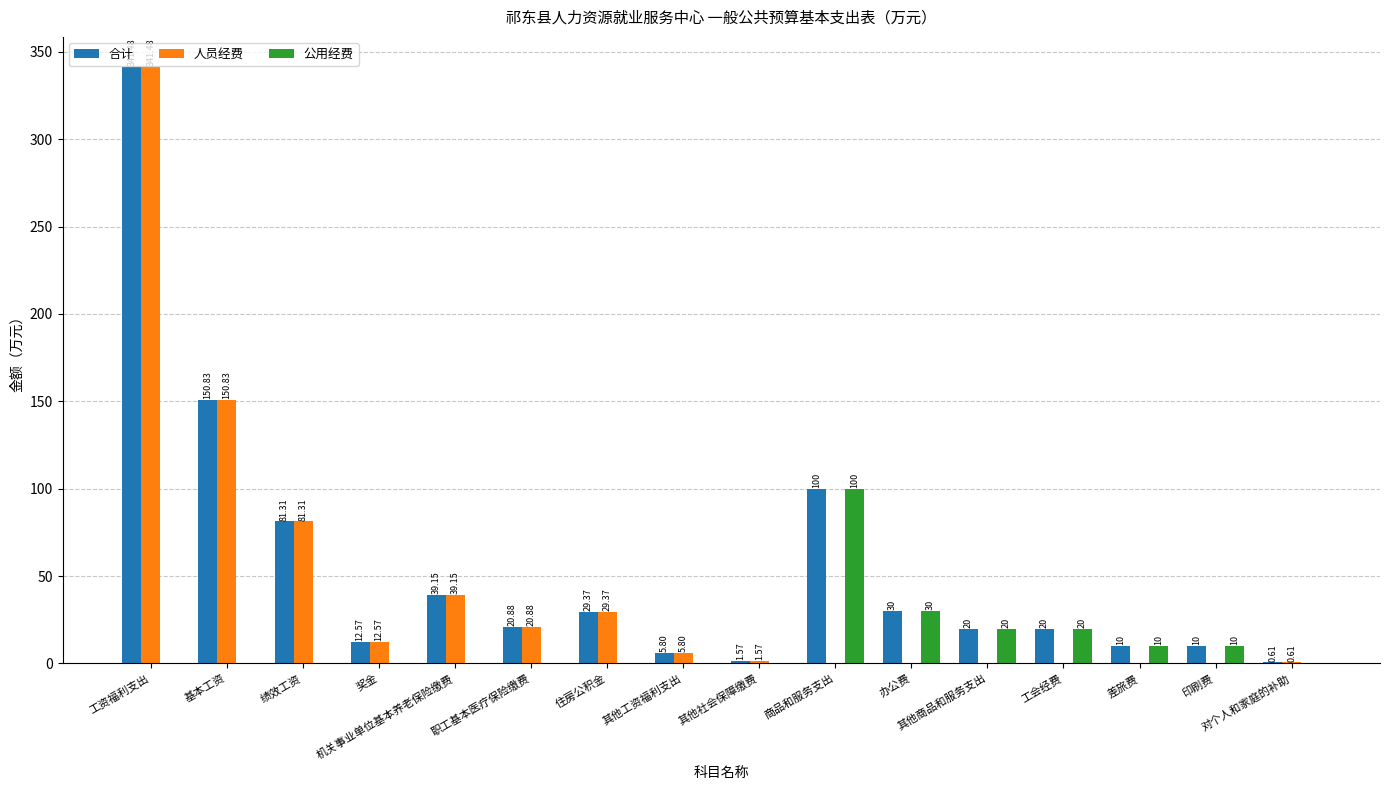

What are all the series names shown in the legend?

合计, 人员经费, 公用经费